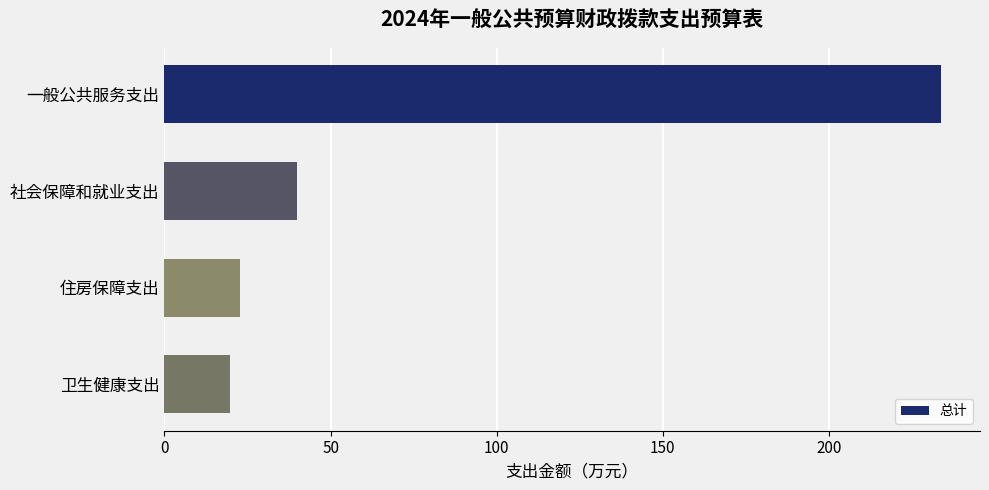

Rank the categories by value from highest to lowest.

一般公共服务支出, 社会保障和就业支出, 住房保障支出, 卫生健康支出